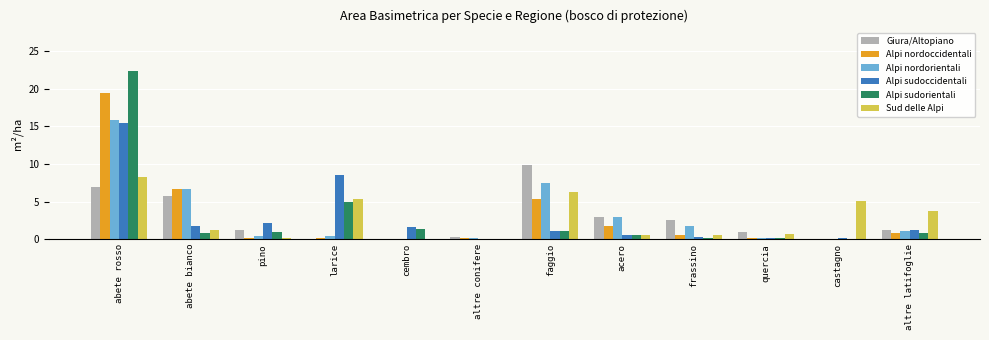

Where is Alpi nordoccidentali nearest to the value 9?

abete bianco